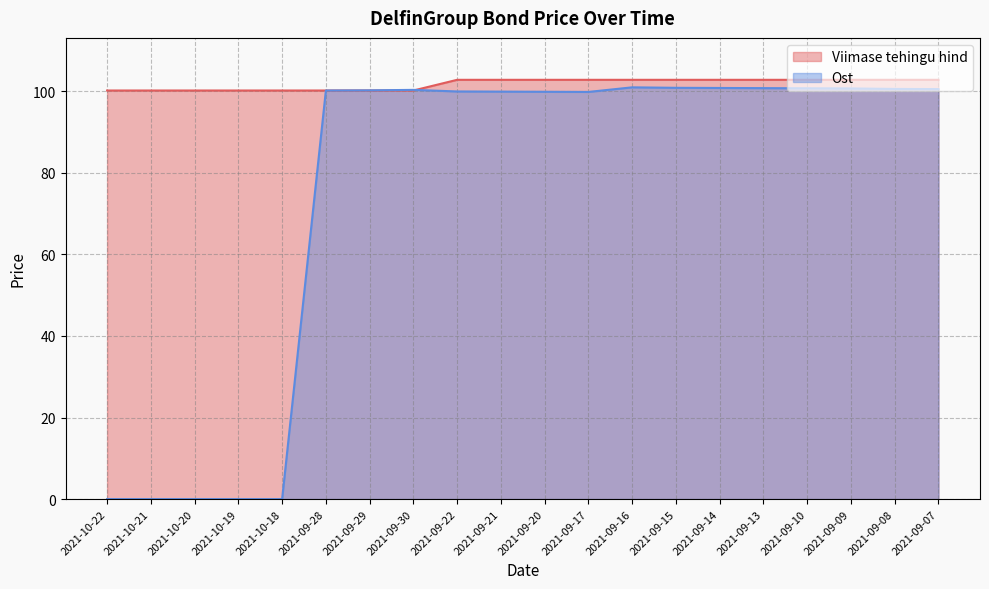

Does the chart have visible grid lines?

Yes